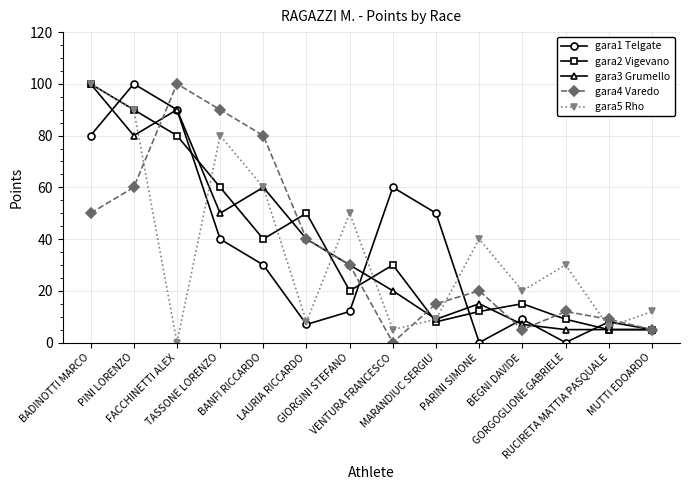

True or false: gara1 Telgate has more than 2 interior local peaks.

True